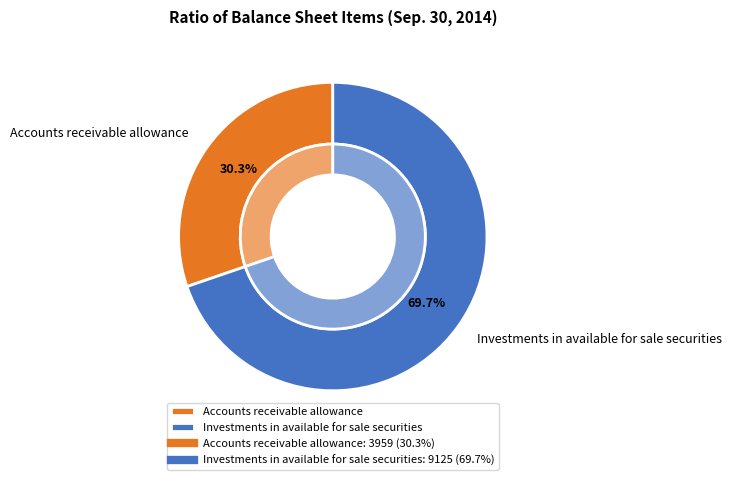

Do Investments in available for sale securities and Accounts receivable allowance together represent more than half of the pie?

Yes